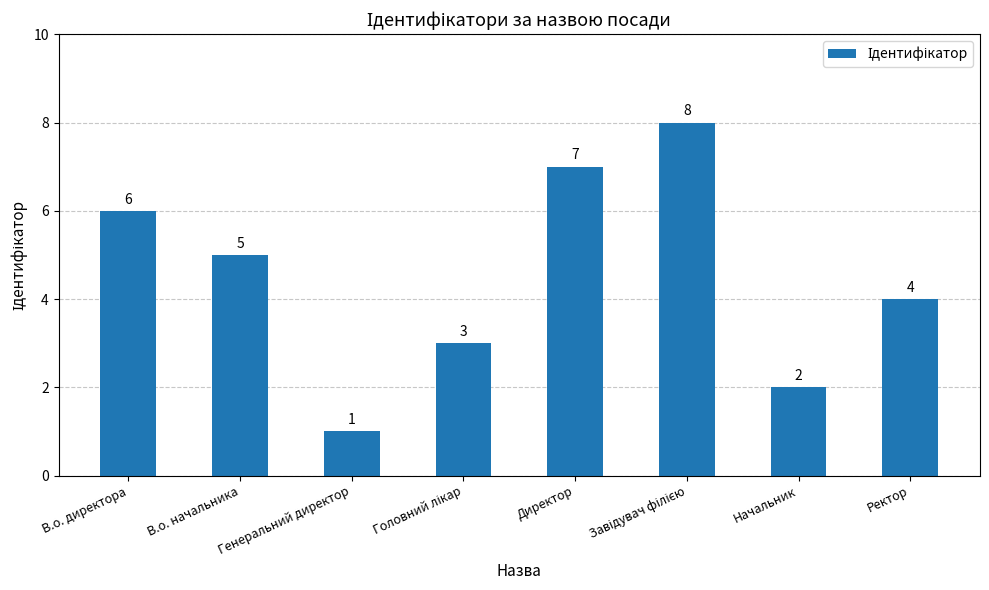

How many values are below 5?

4